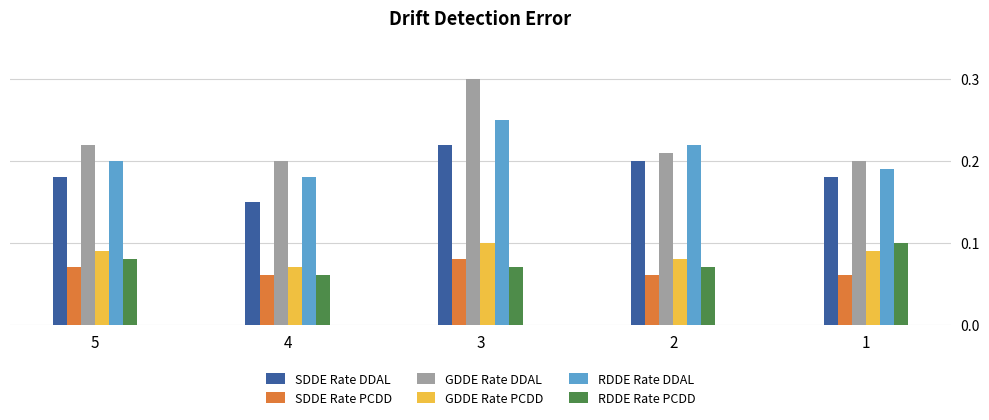

Are the bars horizontal?

No